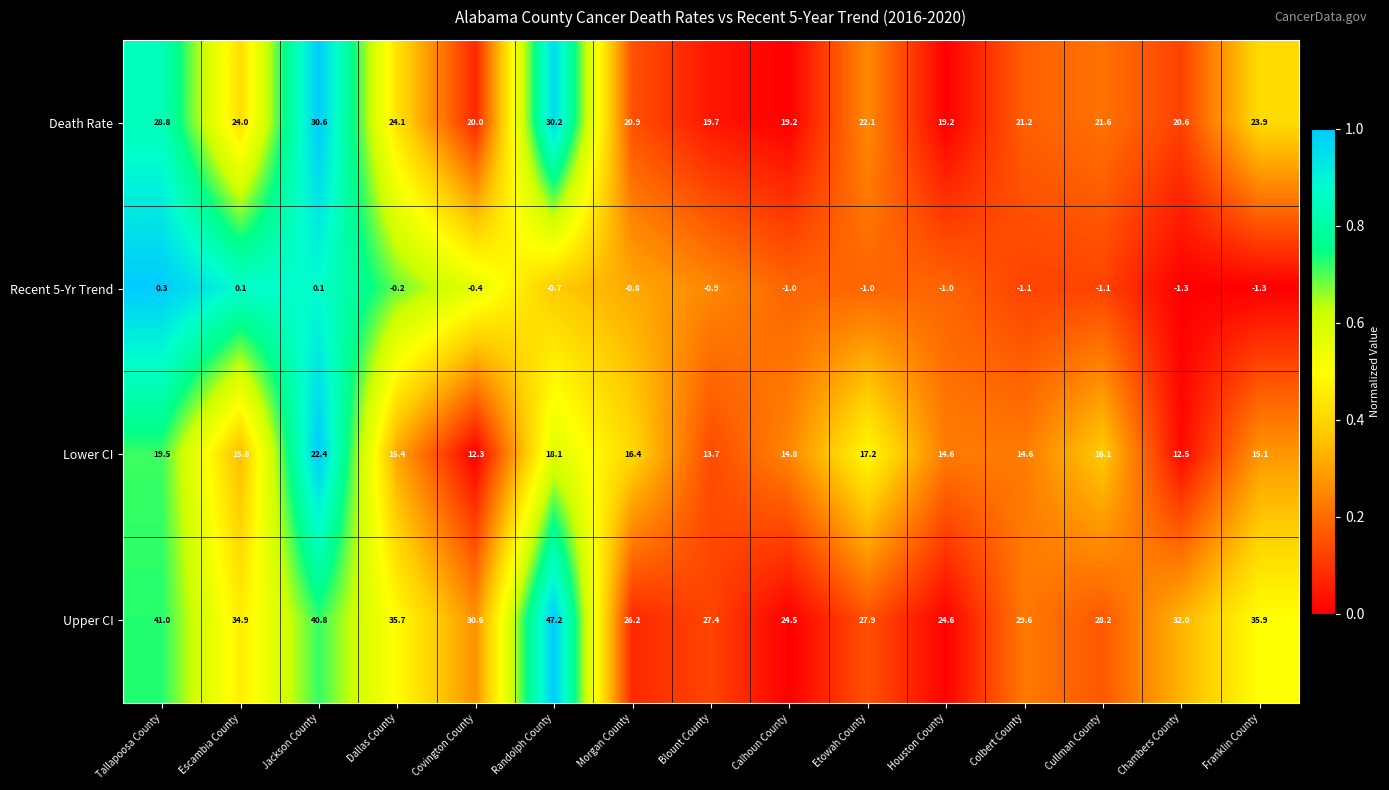

Which series has the widest spread of values?

Upper CI